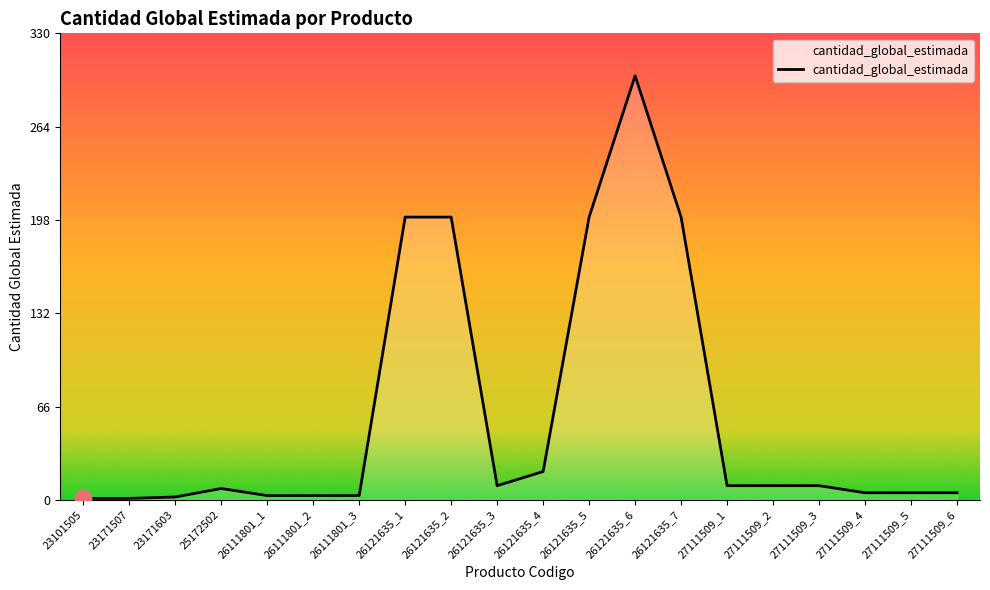

At which category does the chart reach its peak across all series?

26121635_6